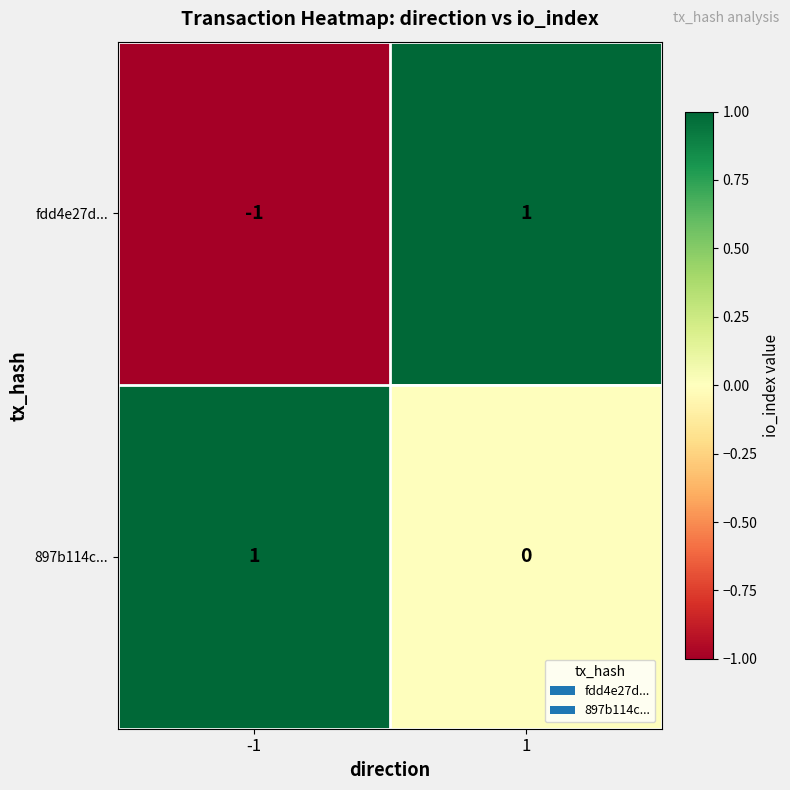

True or false: 897b114c... has a value of 2 at -1.

False